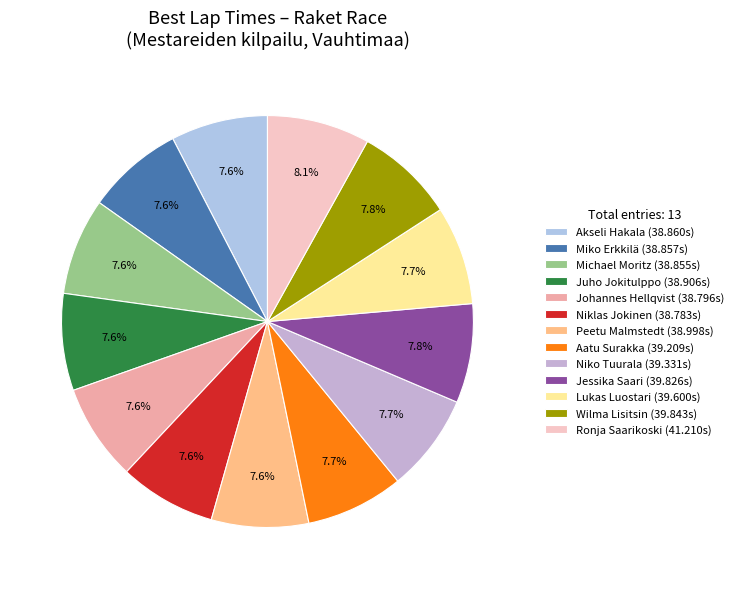

Count the number of slices in the pie.

13